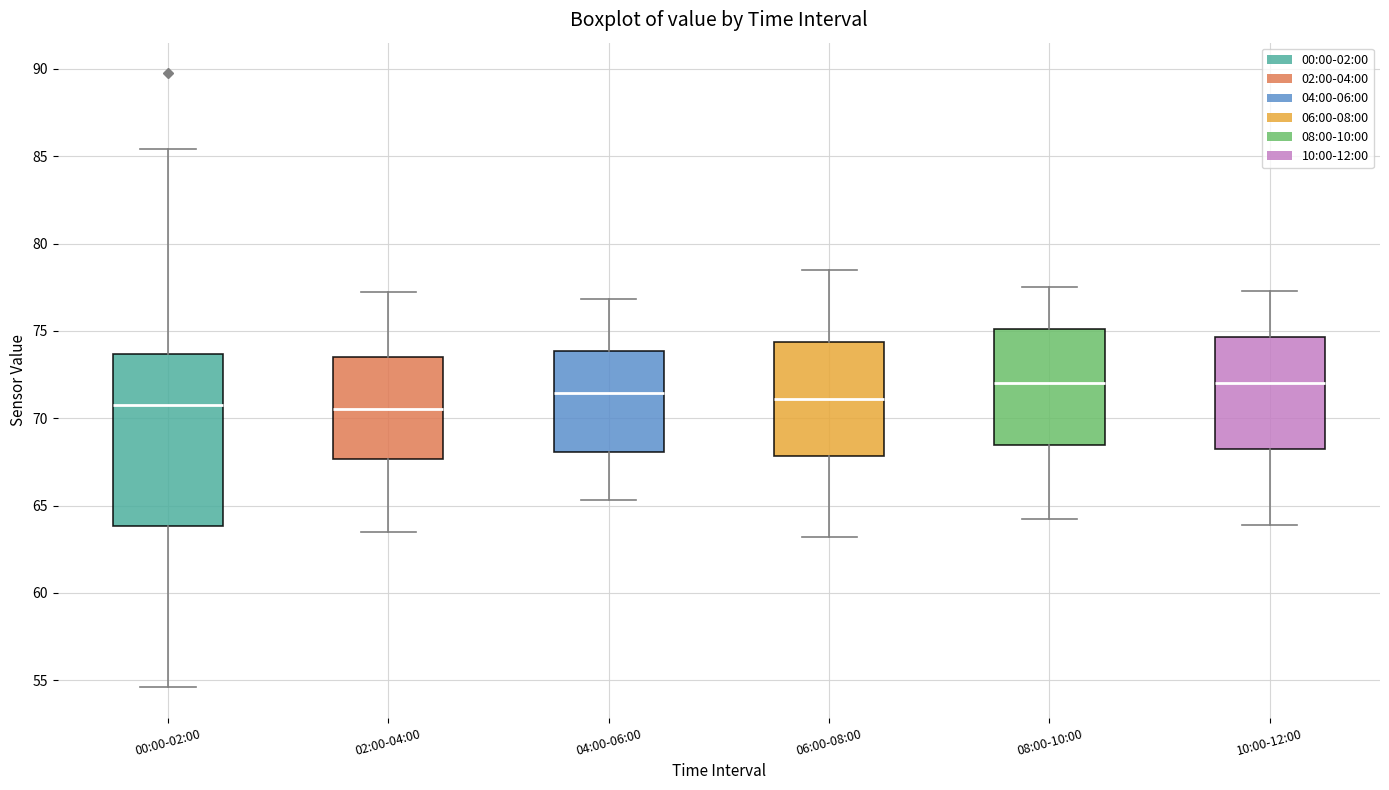

Reading left to right, read every box against the y-axis: the position of its median line, the range the box covers, and the ends of its whiskers. The values are not printed on the chart, so give them approximately, as read against the axis.

00:00-02:00: median 71.0, box 64.0 to 73.5, whiskers 54.5 to 85.5
02:00-04:00: median 70.5, box 67.5 to 73.5, whiskers 63.5 to 77.0
04:00-06:00: median 71.5, box 68.0 to 74.0, whiskers 65.5 to 77.0
06:00-08:00: median 71.0, box 68.0 to 74.5, whiskers 63.0 to 78.5
08:00-10:00: median 72.0, box 68.5 to 75.0, whiskers 64.0 to 77.5
10:00-12:00: median 72.0, box 68.5 to 74.5, whiskers 64.0 to 77.5